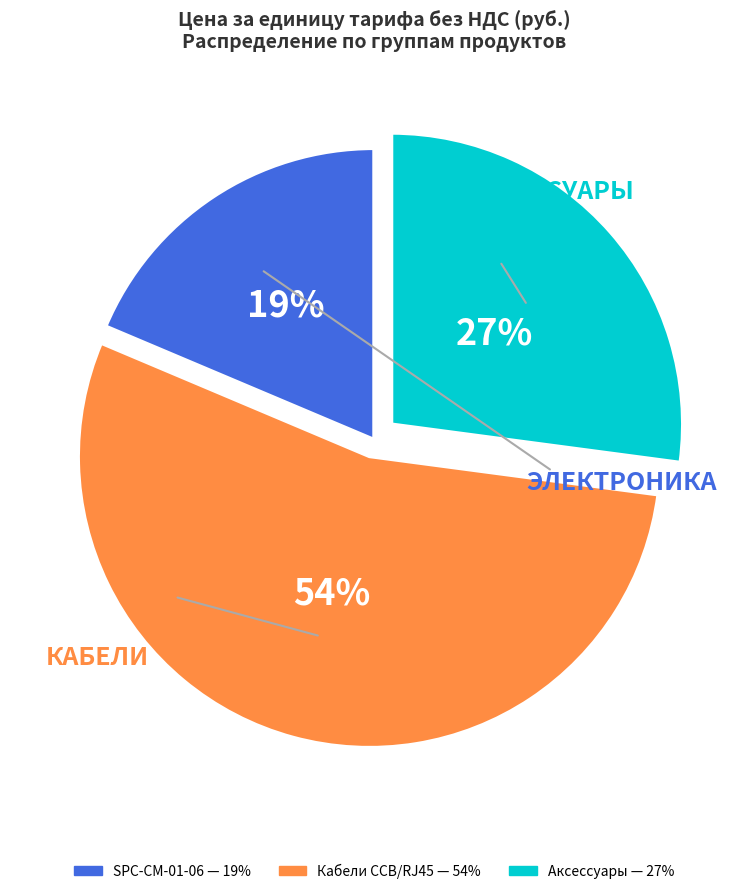

Is there any slice that represents more than half of the pie?

Yes